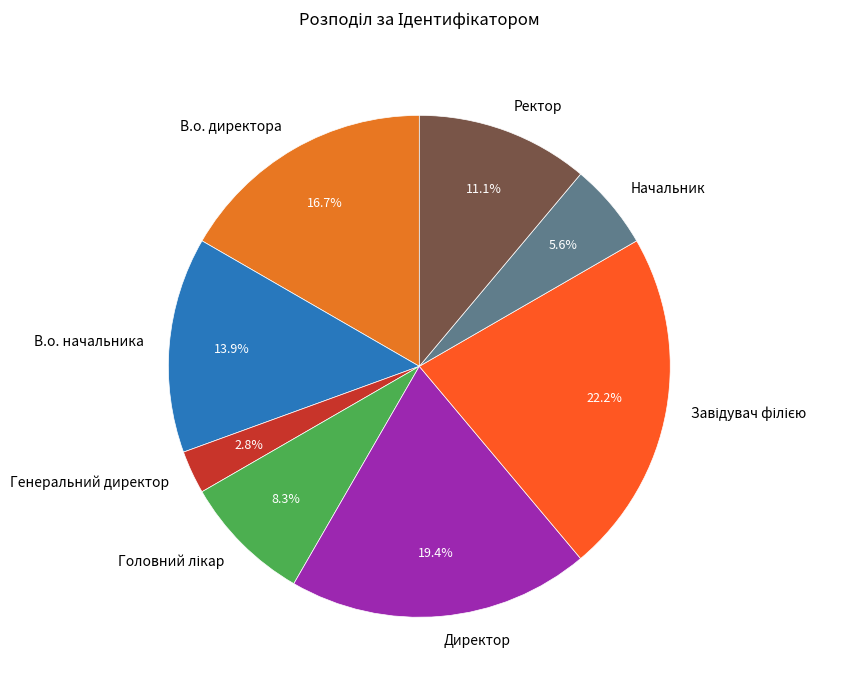

Is there any slice that represents more than half of the pie?

No